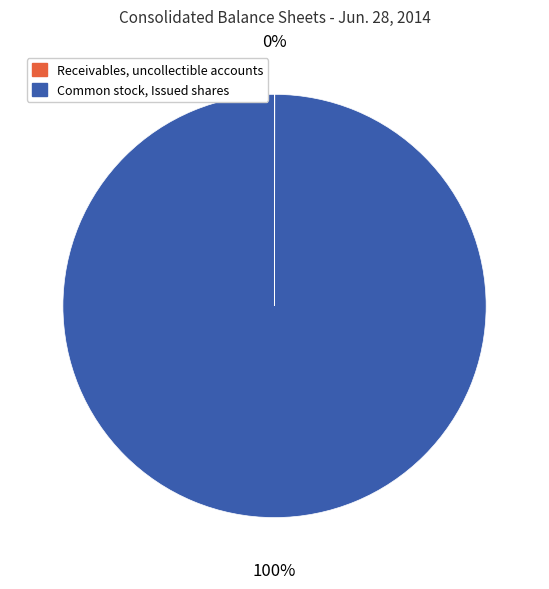

To the nearest percent, what is the average slice percentage?

50%